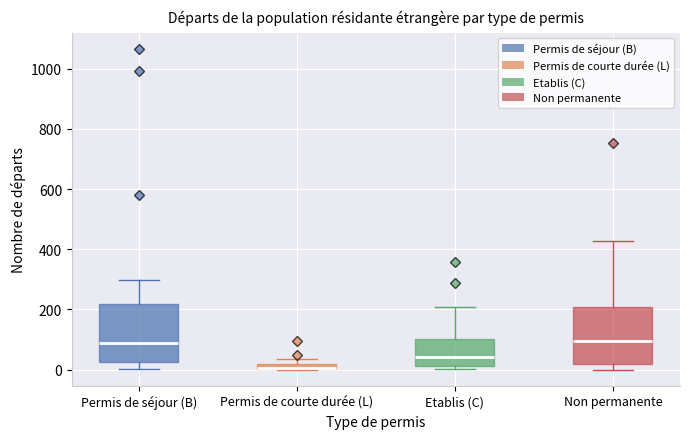

Where is the upper edge of the box for Permis de courte durée (L) on the y-axis? The values are not printed on the chart, so give them approximately, as read against the axis.

20